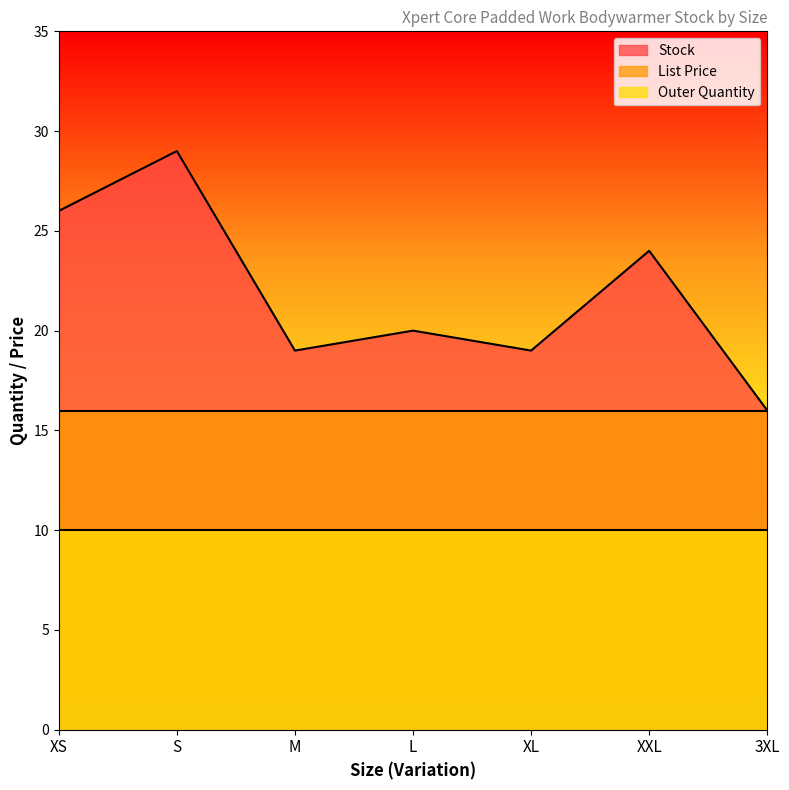

At which category does the chart reach its peak across all series?

S